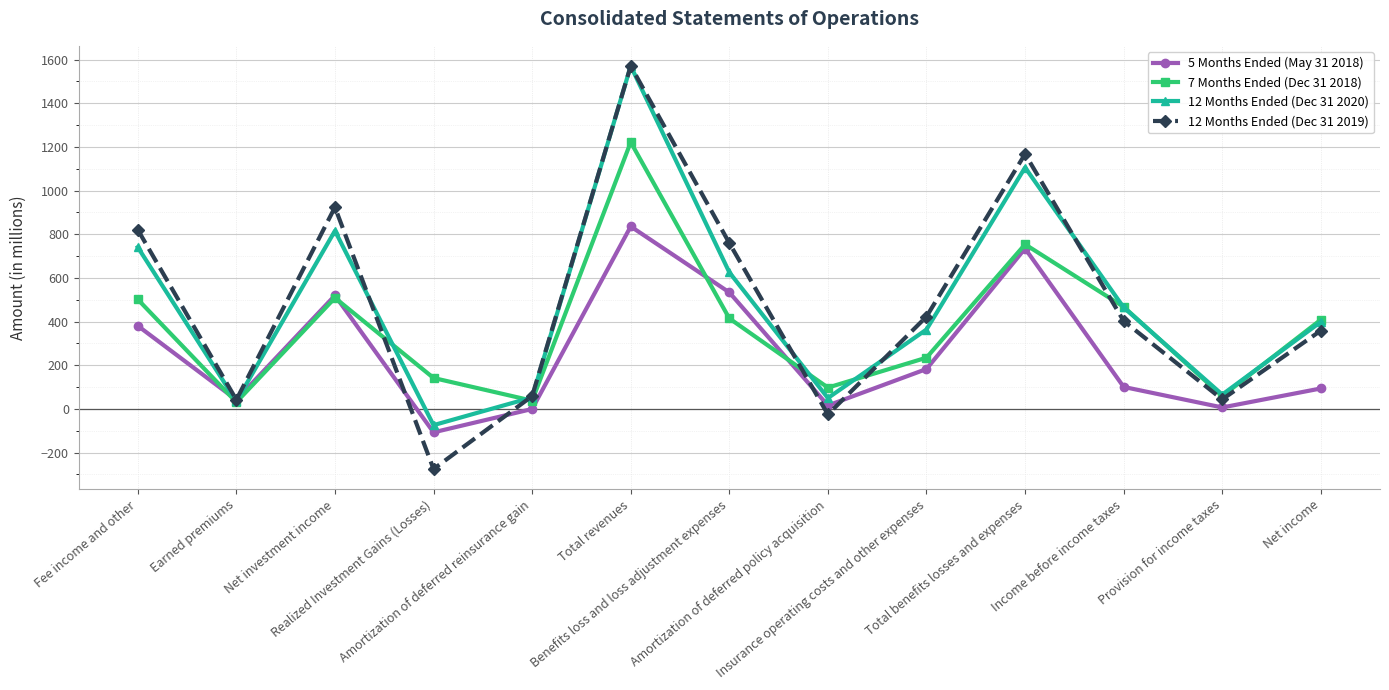

Where does the 12 Months Ended (Dec 31 2019) series first go above 403?

Fee income and other